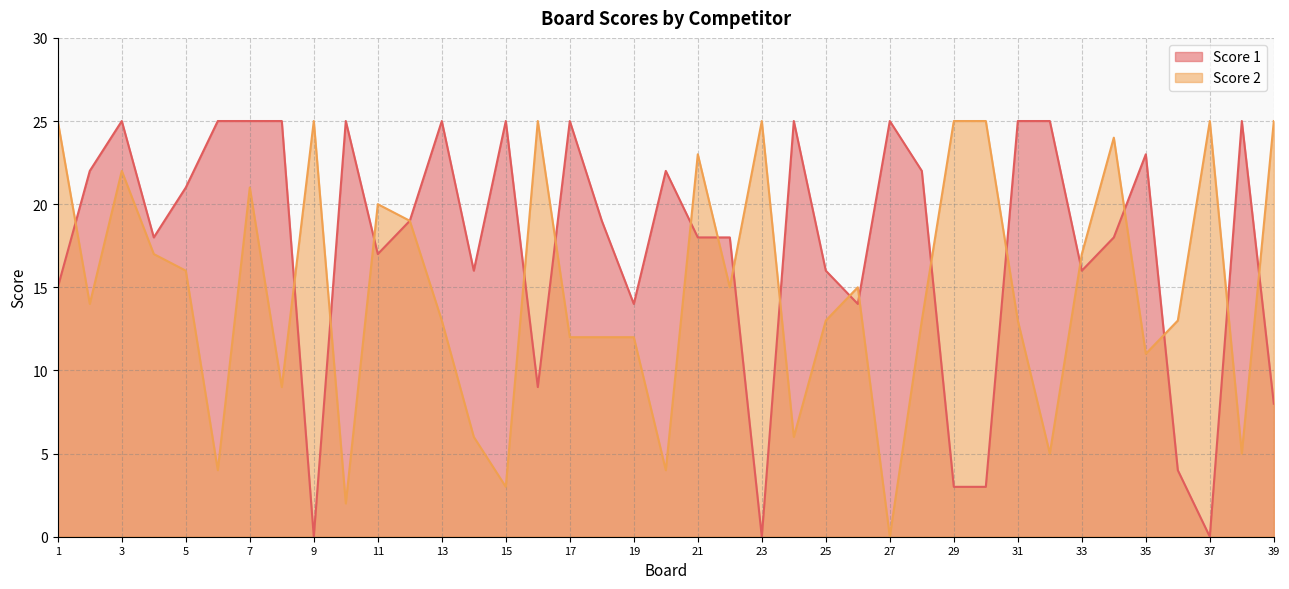

Where does the Score 2 series first go above 14?

1